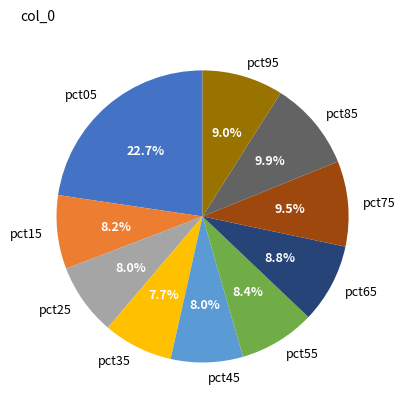

The pct45 slice represents 8% of the pie. True or false?

True